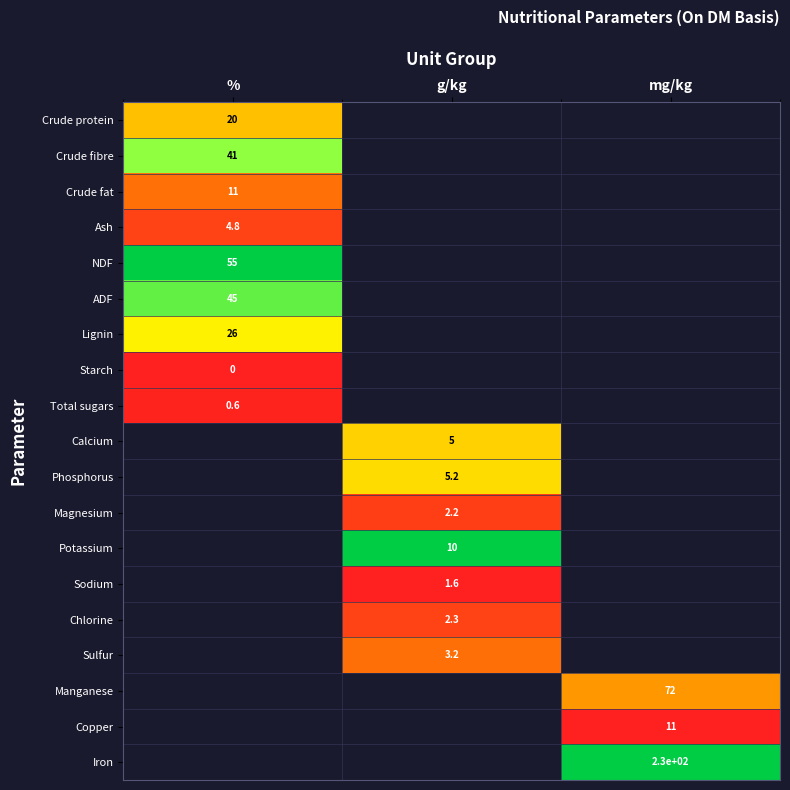

At how many categories does at least one series exceed 0?

3